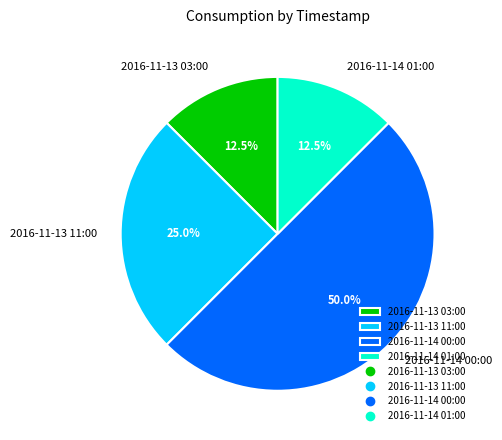

What is the ratio of the value at 2016-11-14 01:00 to the value at 2016-11-13 11:00?

0.5